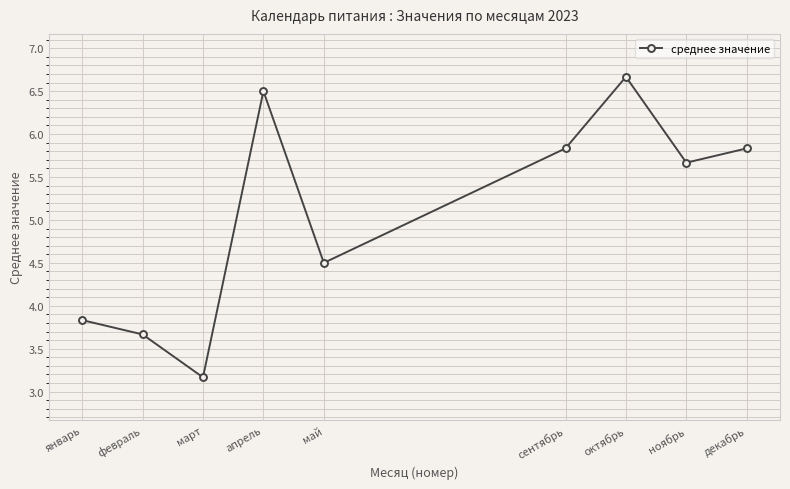

What is the smallest value displayed?

3.2